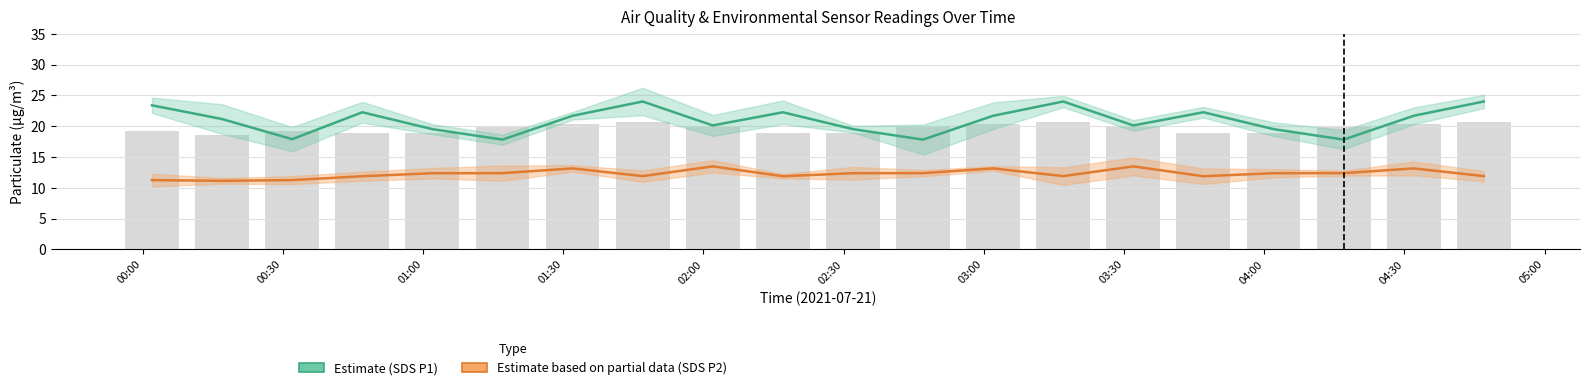

At how many categories does at least one series exceed 16?

20